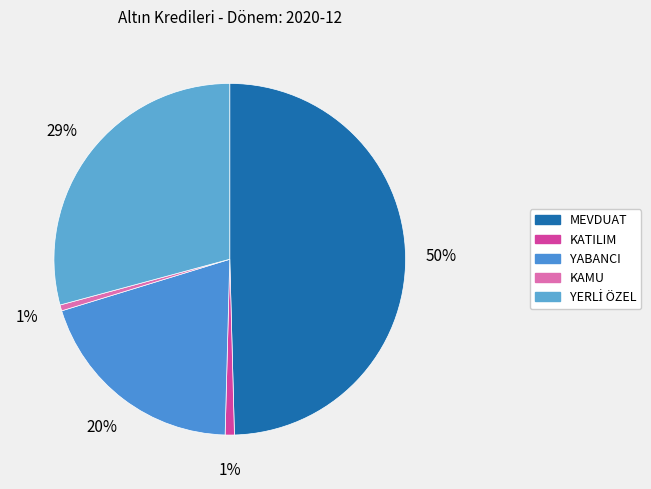

To the nearest percent, what percentage of the pie is MEVDUAT?

50%